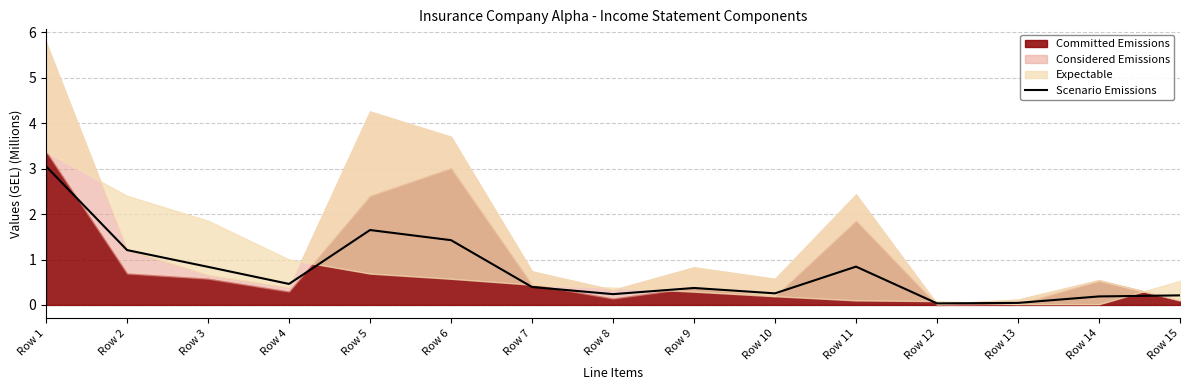

What is the difference between the maximum and minimum values?

3.0